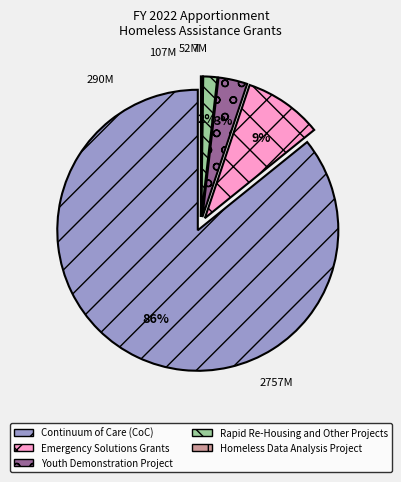

To the nearest percent, what is the difference between the largest and smallest slice percentages?

86%